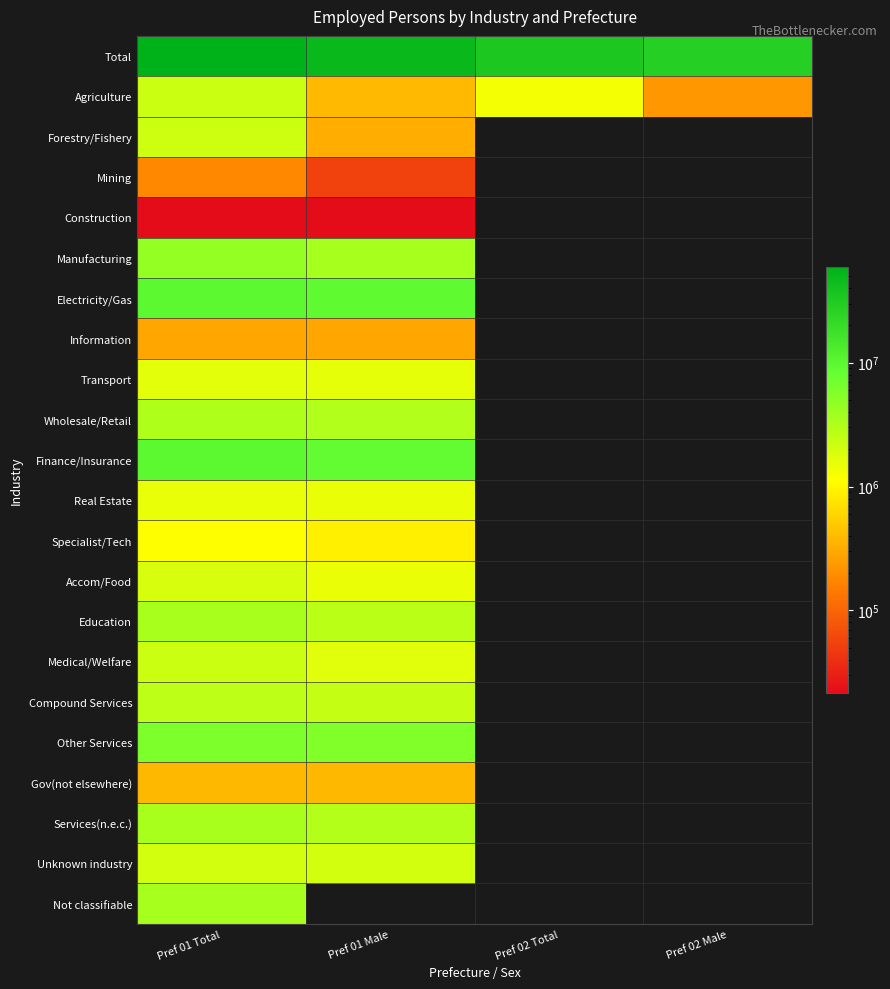

What is the maximum value shown in the chart?

59611311